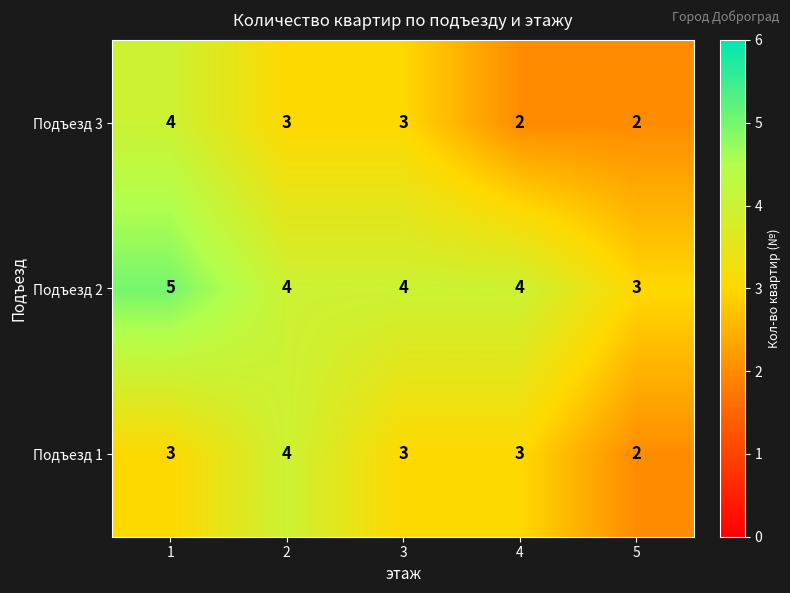

Which category has the highest value across all series?

1